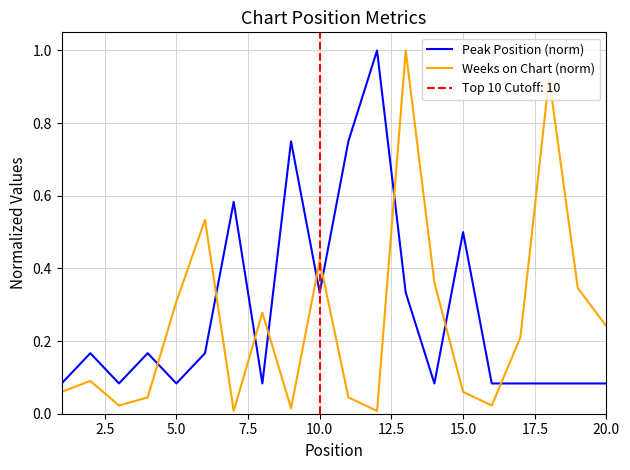

How many lines are shown in the chart?

2